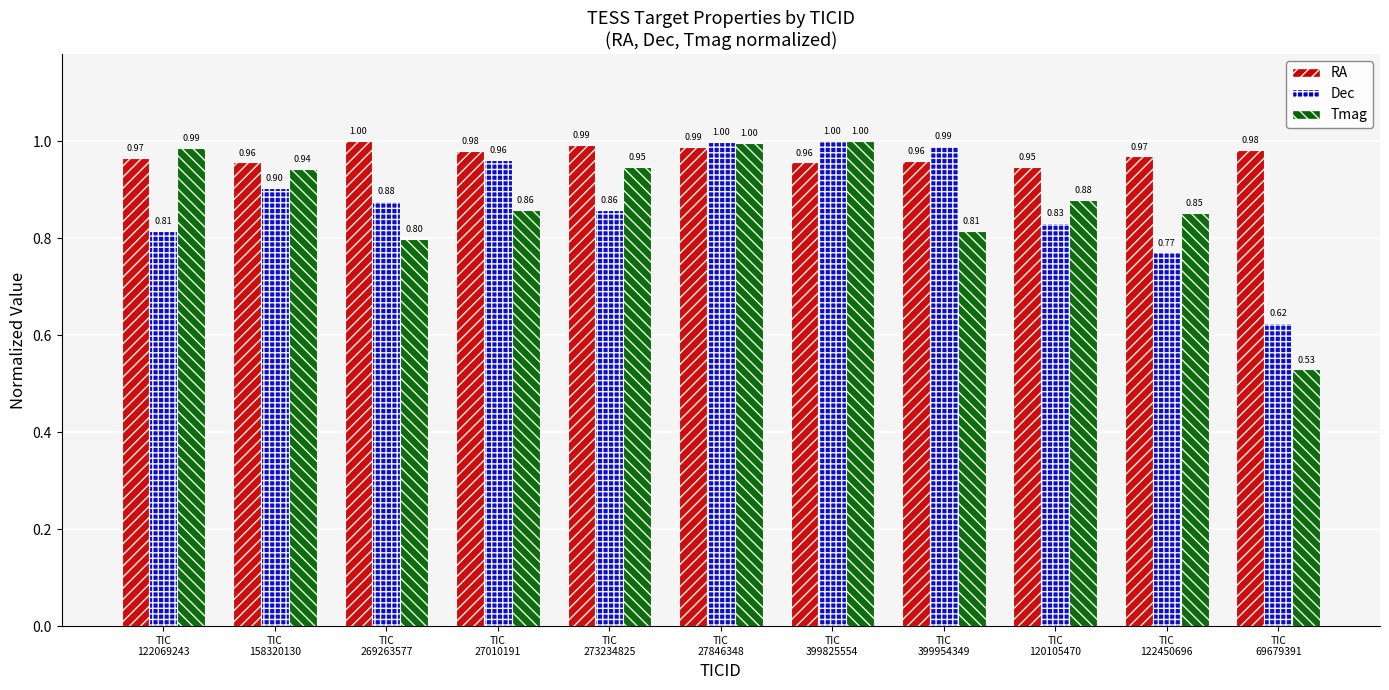

What is the difference between the maximum and minimum values in the Dec series?

0.4